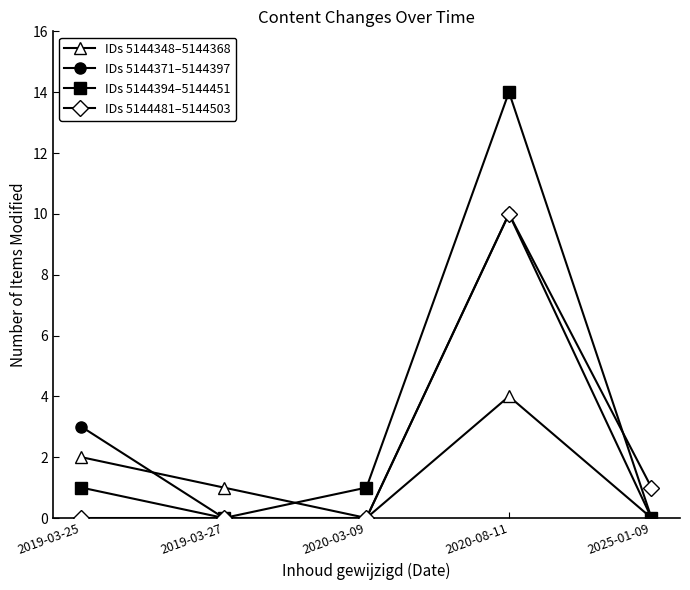

What is the label of the 4th point from the left?

2020-08-11